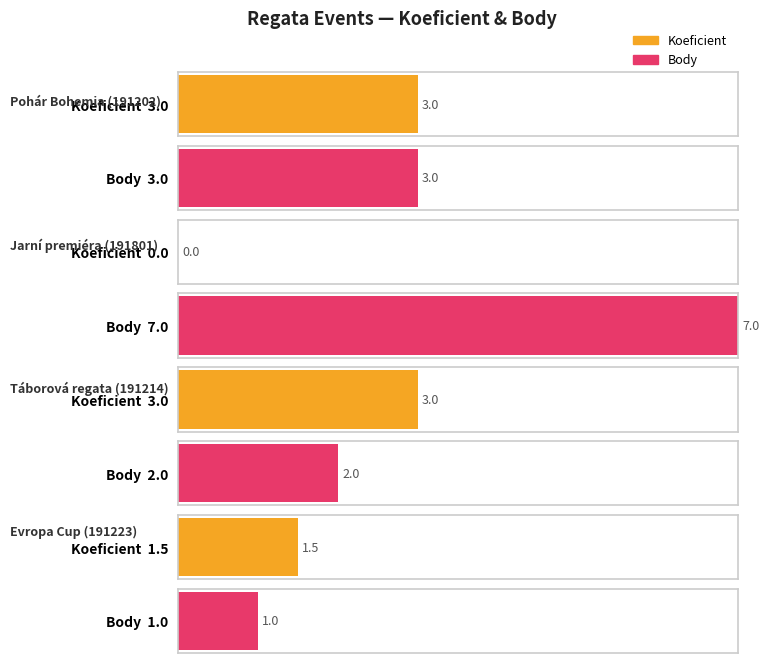

Reading right to left, what are all the values shown in this chart?

Koeficient: 1.5	3.0	0.0	3.0
Body: 1.0	2.0	7.0	3.0